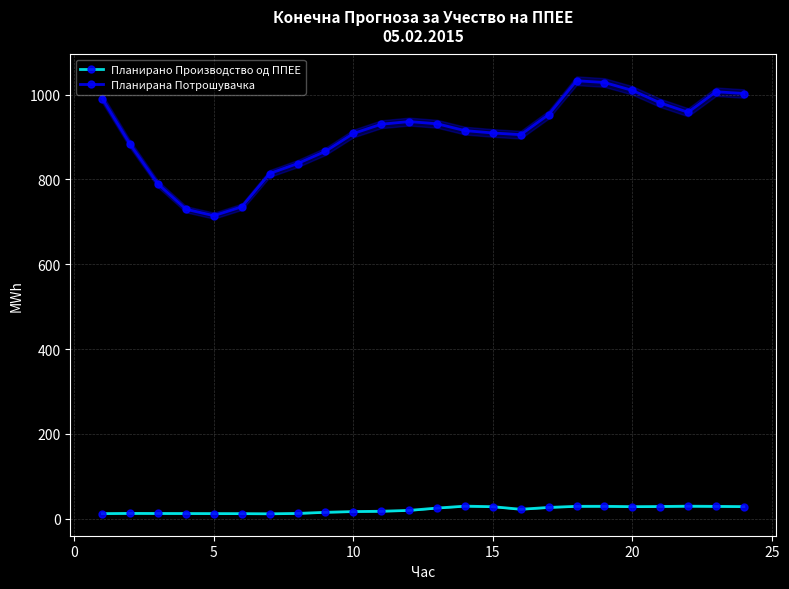

What is the value of the Планирано Производство од ППЕЕ point at the 11th from the left?

12.6